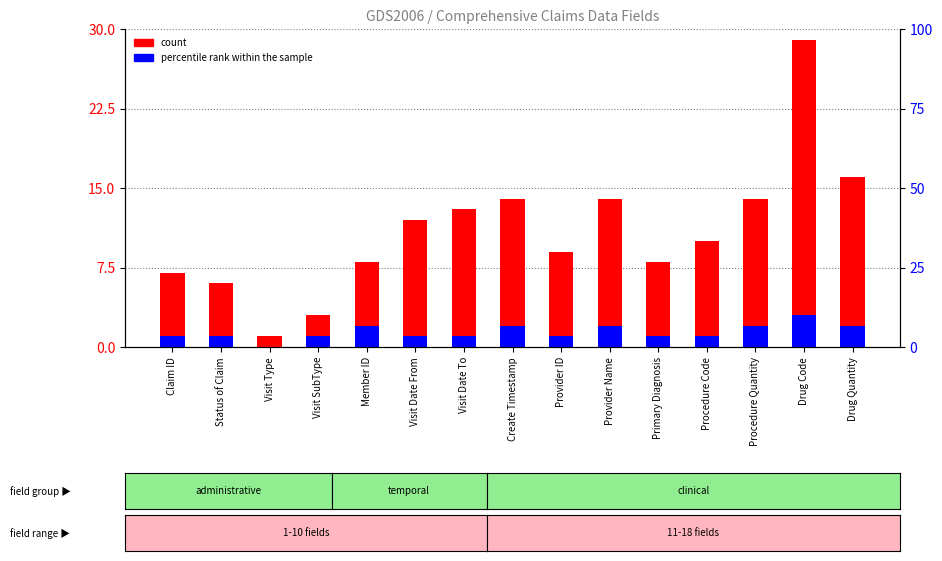

What is the difference between the maximum and minimum values in the percentile rank within the sample series?

3